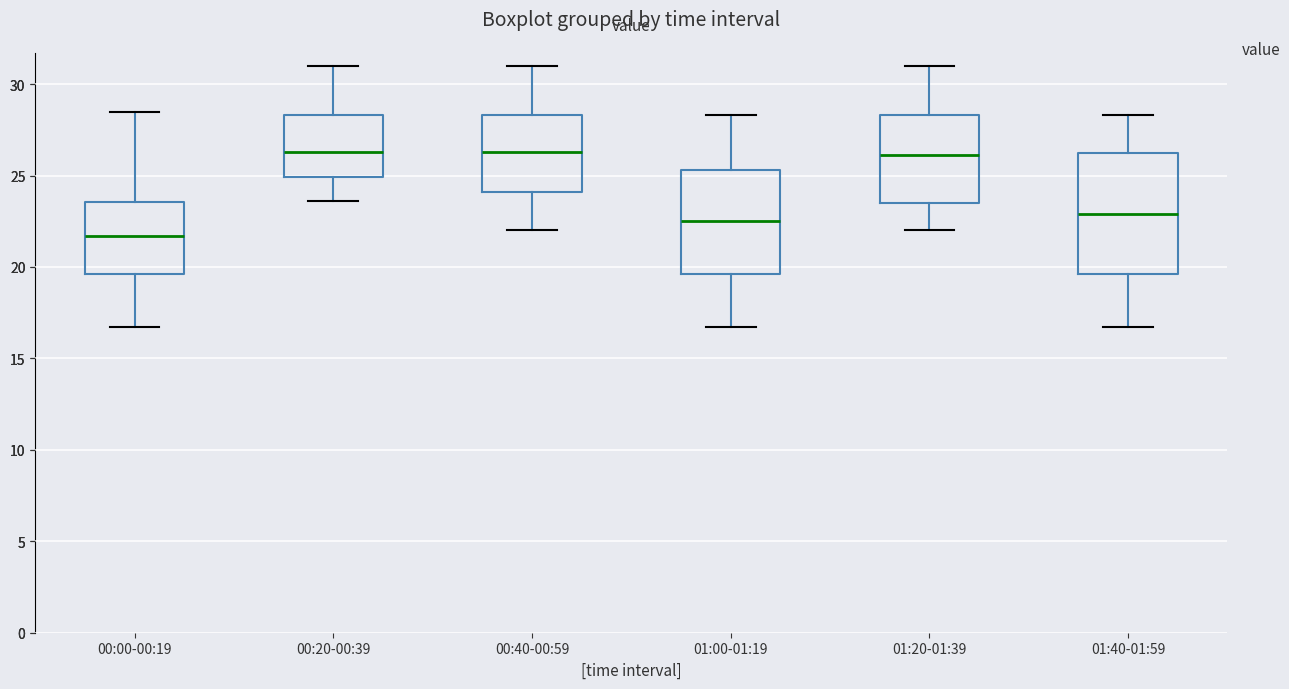

Reading left to right, transcribe this box plot: for each box, give where its median line is, the range the box spans, and where its two whiskers end, as read against the y-axis. The values are not printed on the chart, so give them approximately, as read against the axis.

00:00-00:19: median 21.5, box 19.5 to 23.5, whiskers 16.5 to 28.5
00:20-00:39: median 26.5, box 25.0 to 28.5, whiskers 23.5 to 31.0
00:40-00:59: median 26.5, box 24.0 to 28.5, whiskers 22.0 to 31.0
01:00-01:19: median 22.5, box 19.5 to 25.5, whiskers 16.5 to 28.5
01:20-01:39: median 26.0, box 23.5 to 28.5, whiskers 22.0 to 31.0
01:40-01:59: median 23.0, box 19.5 to 26.0, whiskers 16.5 to 28.5